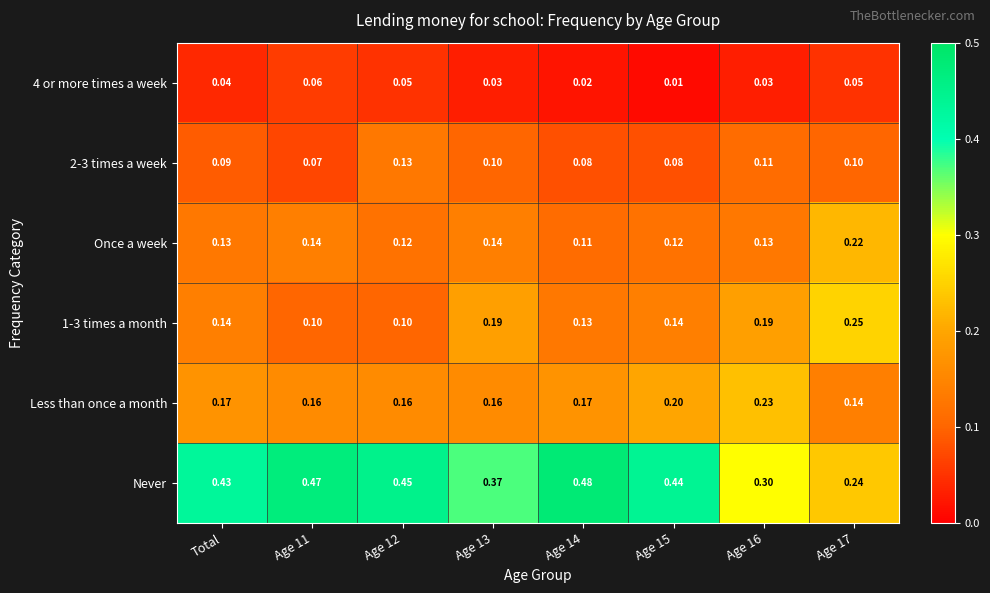

Which series changed the most between Age 14 and Age 17?

Never